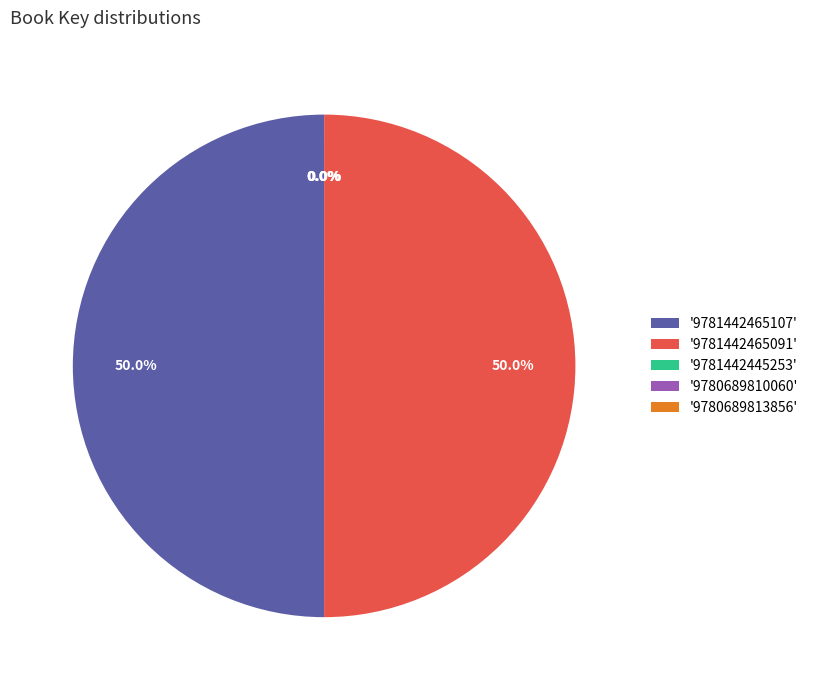

Combined, what portion of the pie is '9781442465091' and '9781442465107'?

100.0%